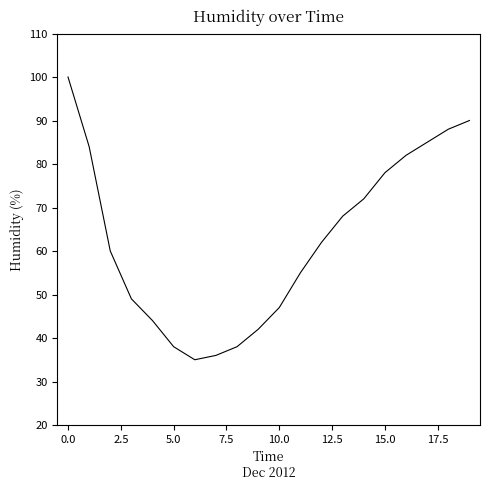

What is the maximum value shown in the chart?

100